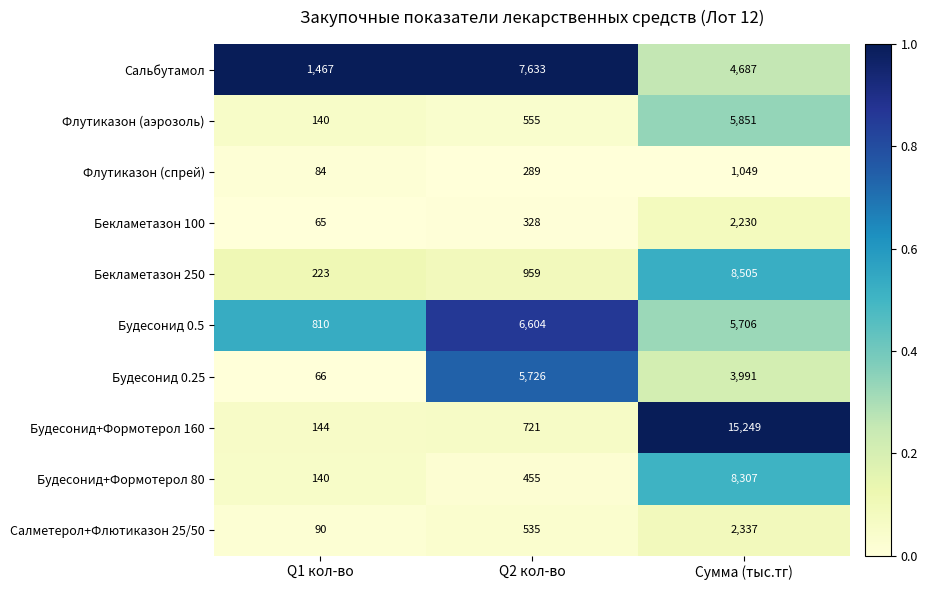

What is the sum of the Флутиказон (спрей) values at Сумма (тыс.тг) and Q1 кол-во?

1133